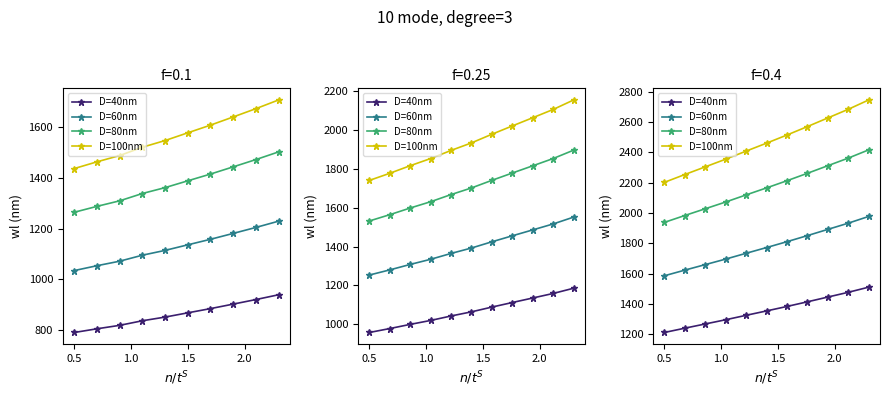

True or false: D=40nm has more than 2 interior local peaks.

False